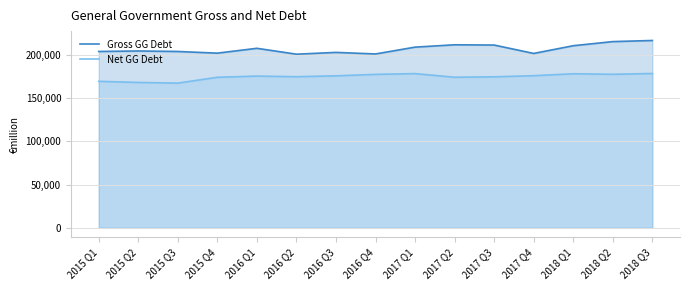

How many series are shown in this chart?

2